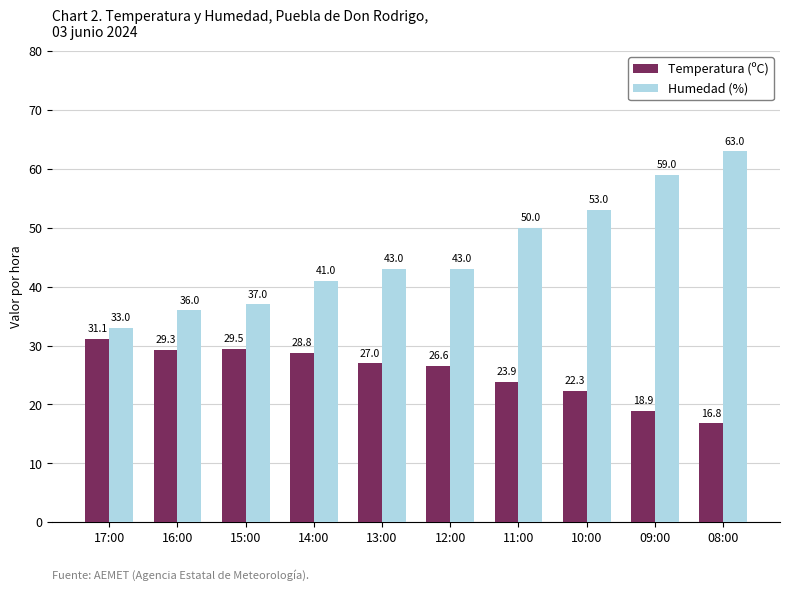

What is the maximum value for Temperatura (ºC)?

31.1